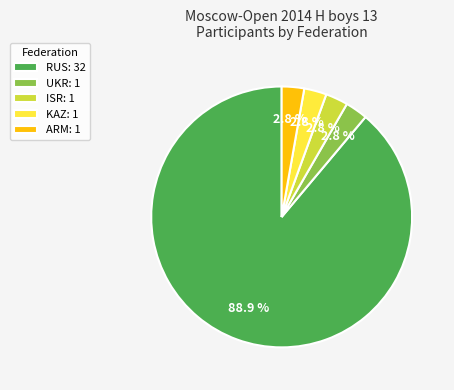

How many segments does this pie chart have?

5